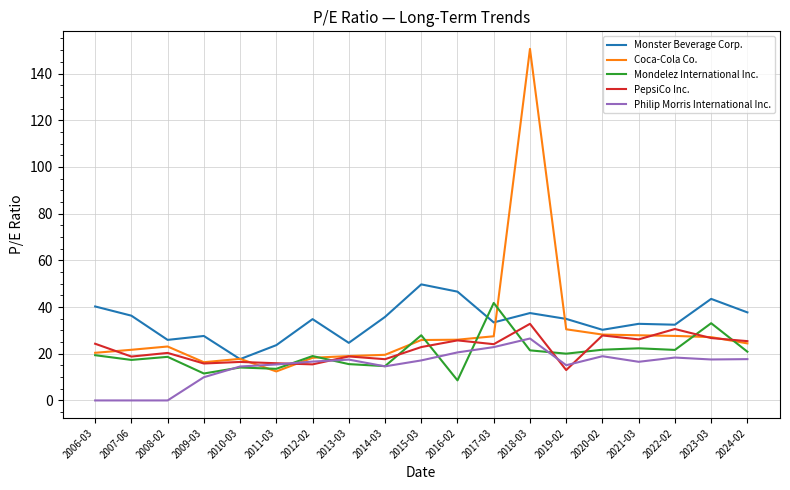

What is the sum of all PepsiCo Inc. values?

418.8